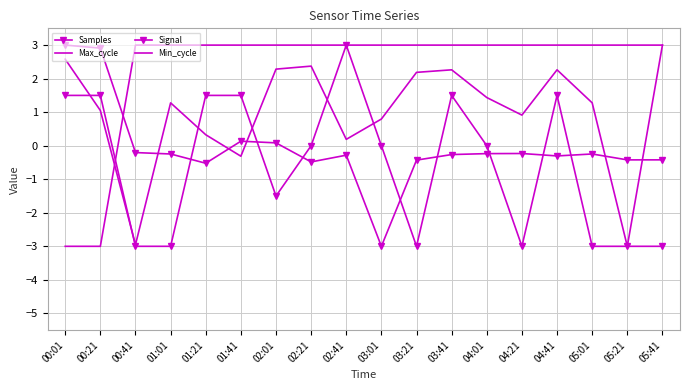

Is it true that Max_cycle equals 0.2 at 02:41?

True